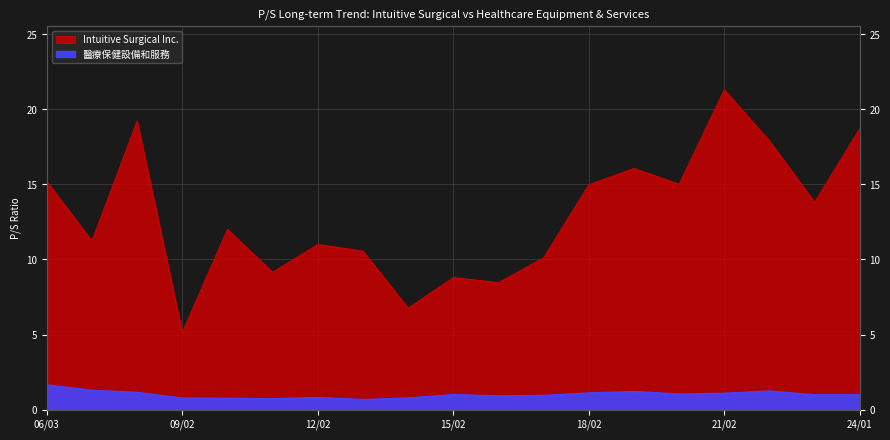

Where is Intuitive Surgical Inc. nearest to the value 13?

2023-02-10